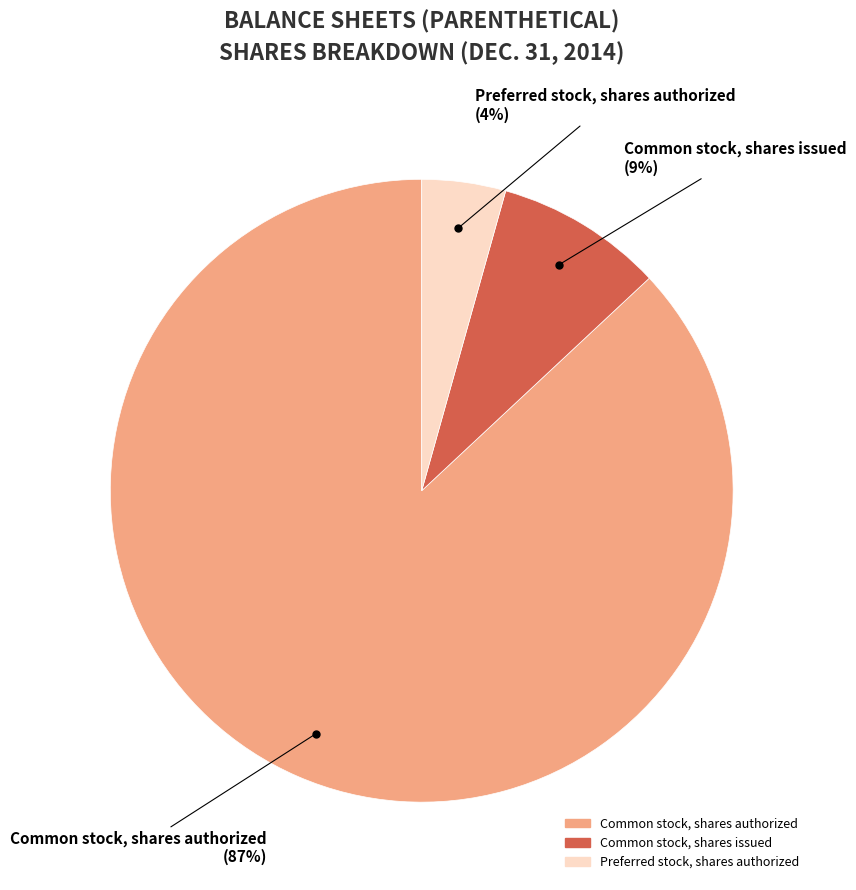

Do Common stock, shares issued and Preferred stock, shares authorized together represent more than half of the pie?

No